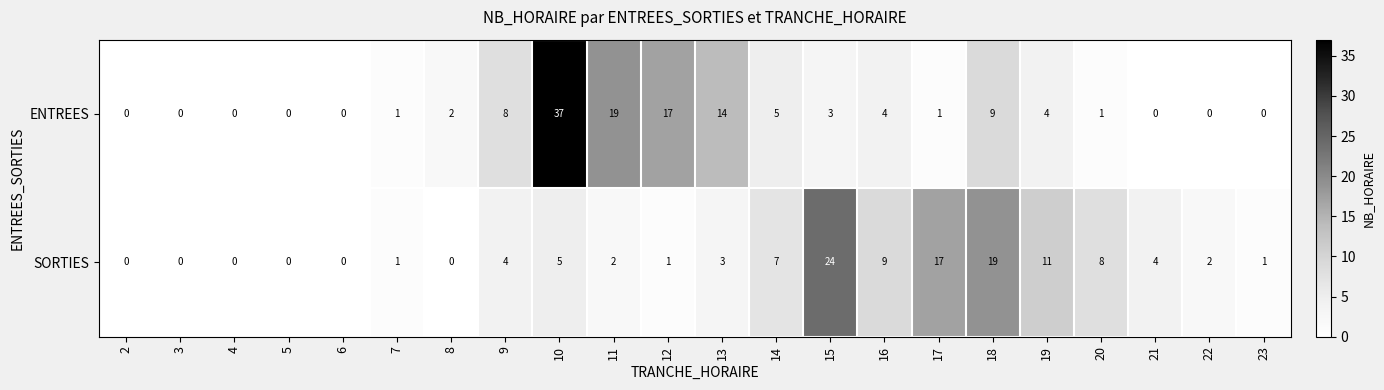

Count the number of categories in the chart.

22